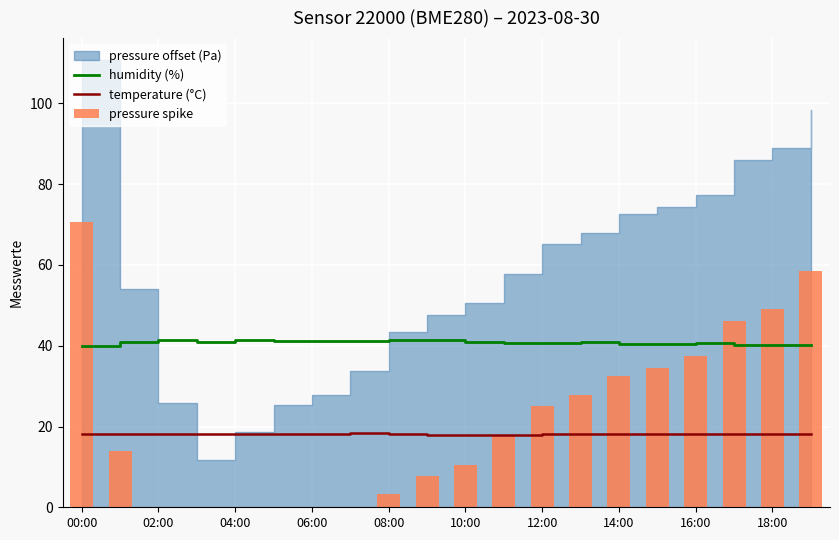

What is the highest value of the humidity (%) series?

41.5